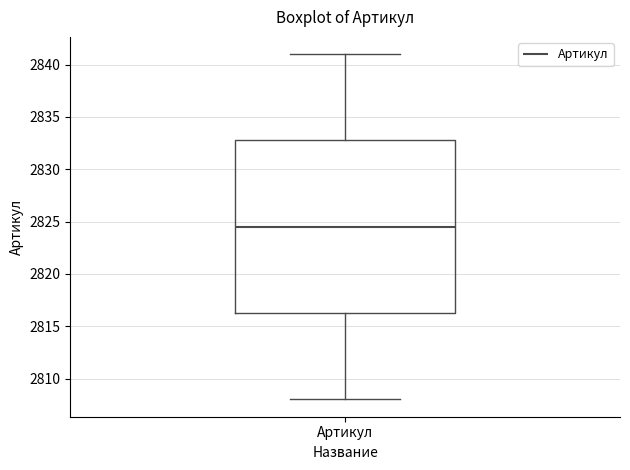

Where does the lower whisker of the box for Артикул end on the y-axis? The values are not printed on the chart, so give them approximately, as read against the axis.

2808.0